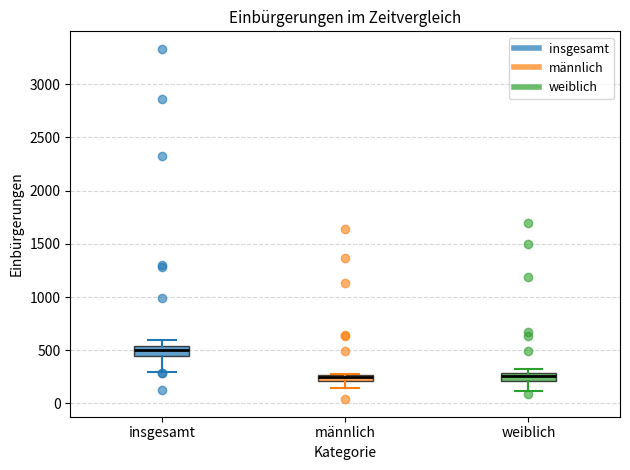

Where does the lower whisker of the box for weiblich end on the y-axis? The values are not printed on the chart, so give them approximately, as read against the axis.

100